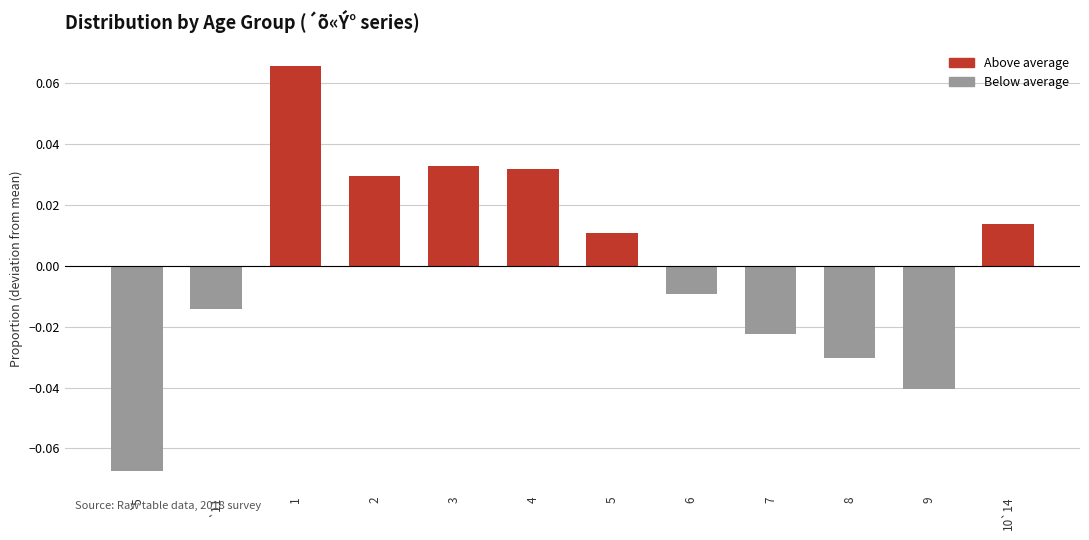

Which label corresponds to the largest value in the chart?

1